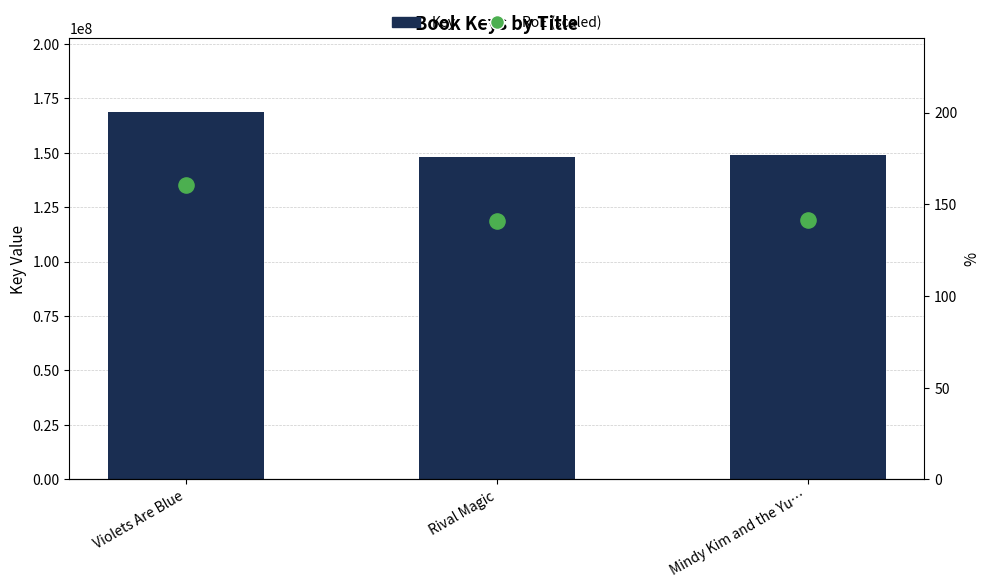

What are all the series names shown in the legend?

Key, RoE (scaled)